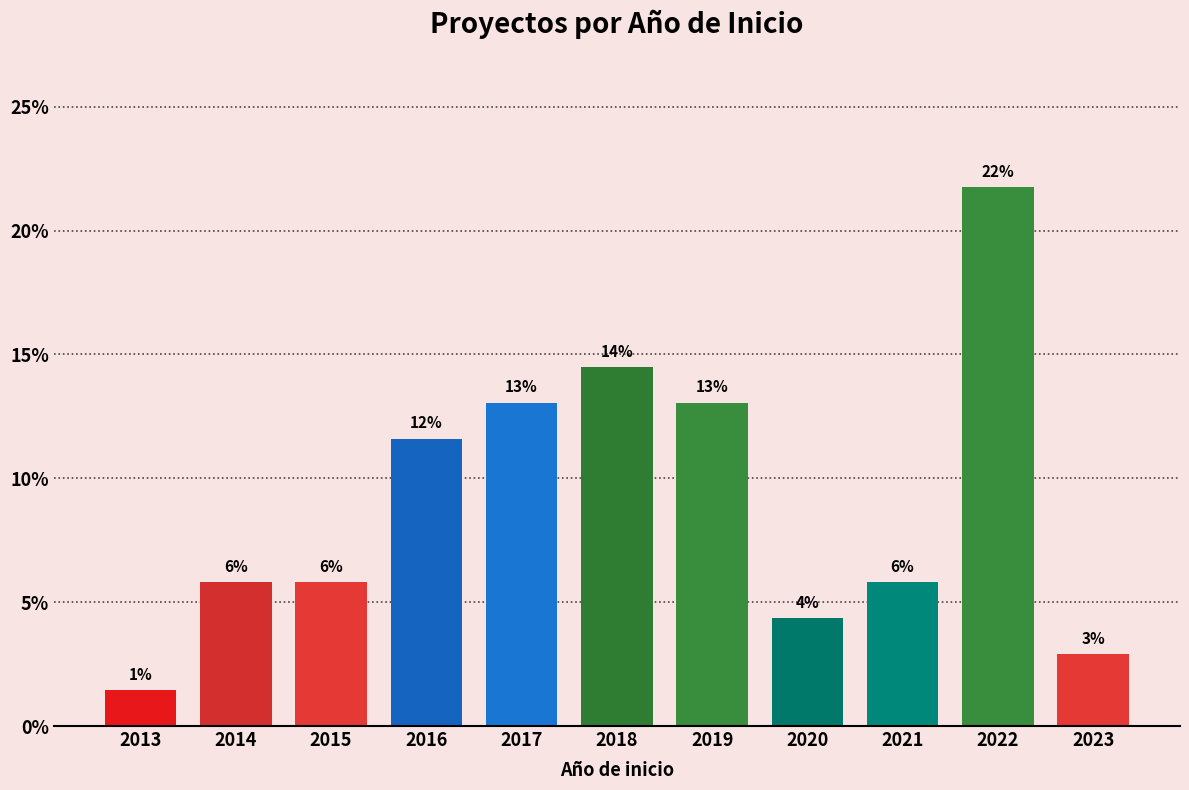

How many bars are there in total?

11